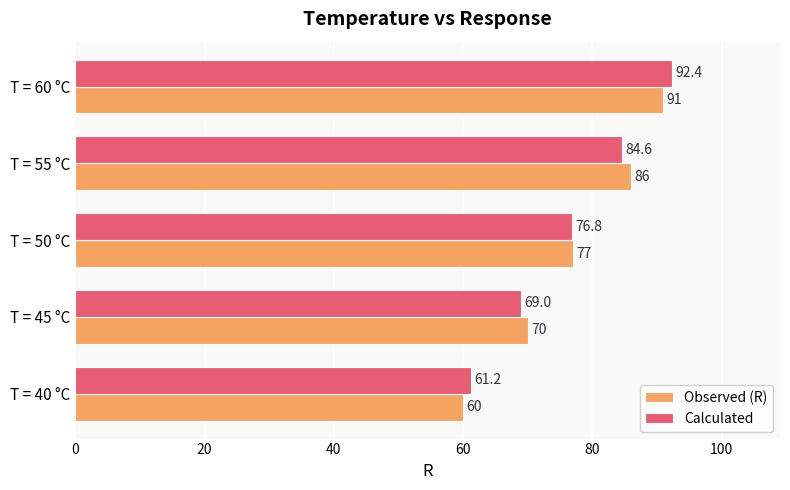

The value of Observed (R) at T = 60 °C is 91.0. True or false?

True